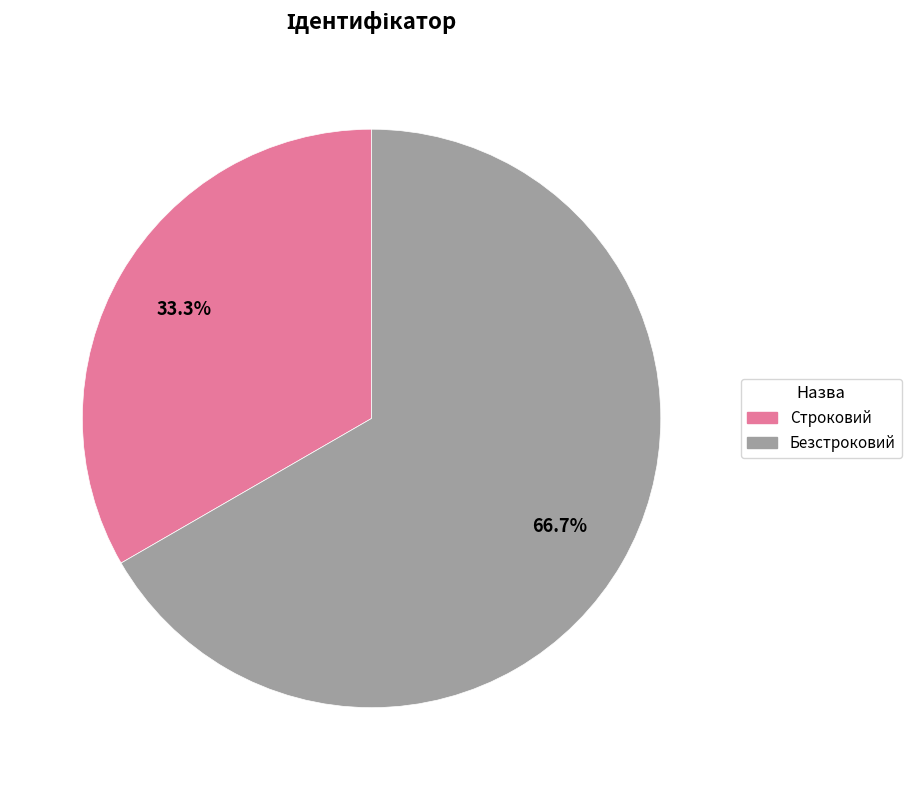

Is there a majority slice in this chart?

Yes